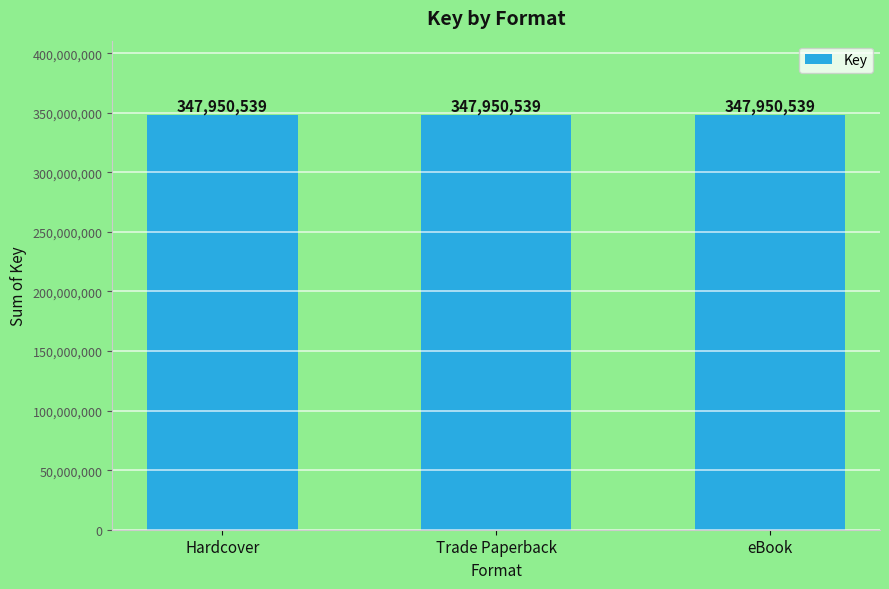

Are the bars horizontal?

No